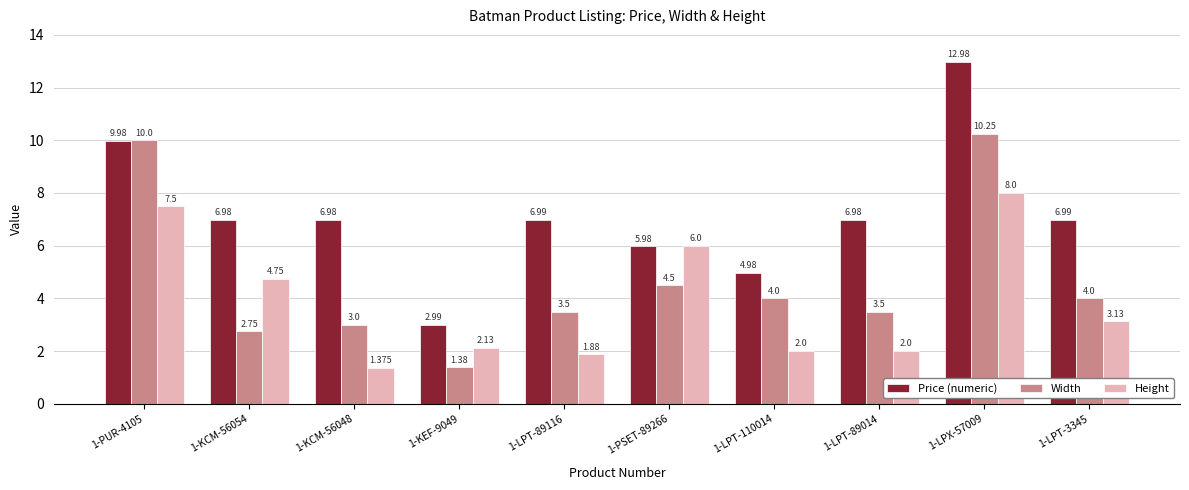

What is the sum of all Price (numeric) values?

71.8